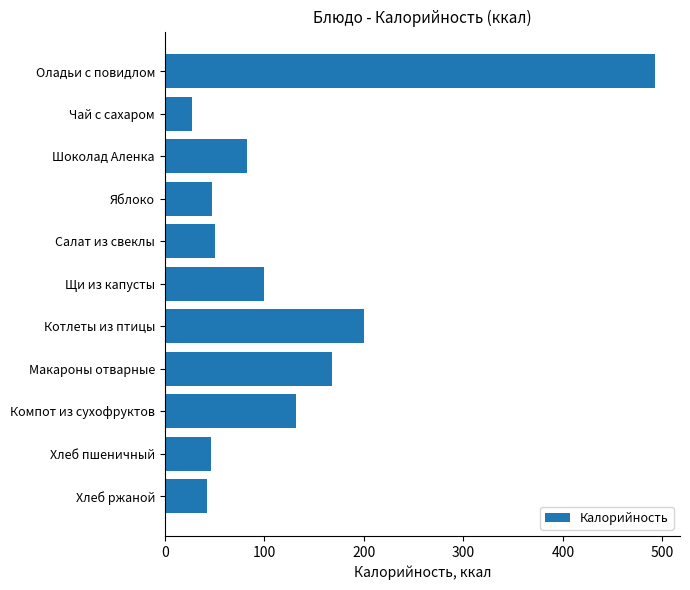

What is the sum of the values at Котлеты из птицы and Яблоко?

246.8